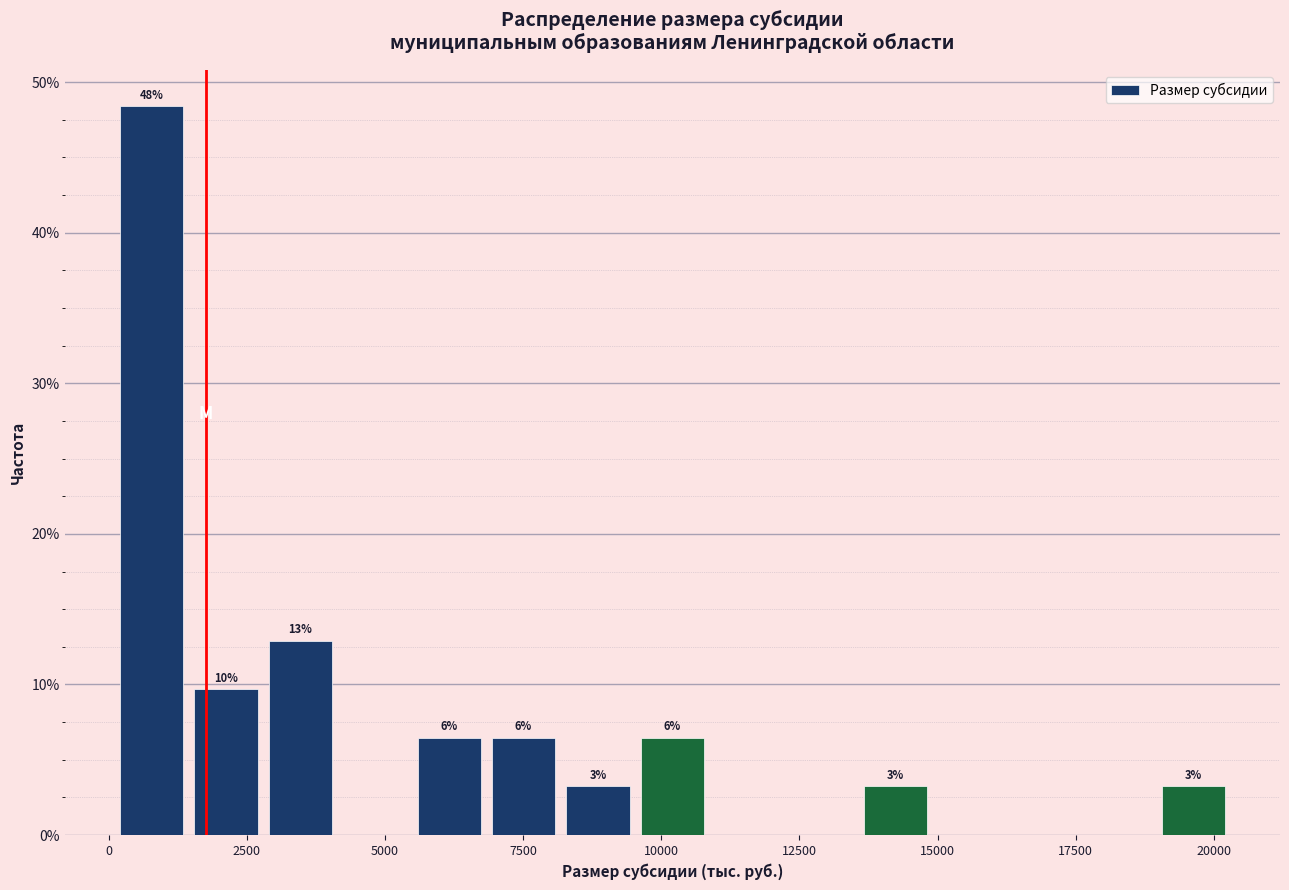

Around what value on the x-axis is the tallest bar? Give the approximate position of its centre, as read against the axis.

1000